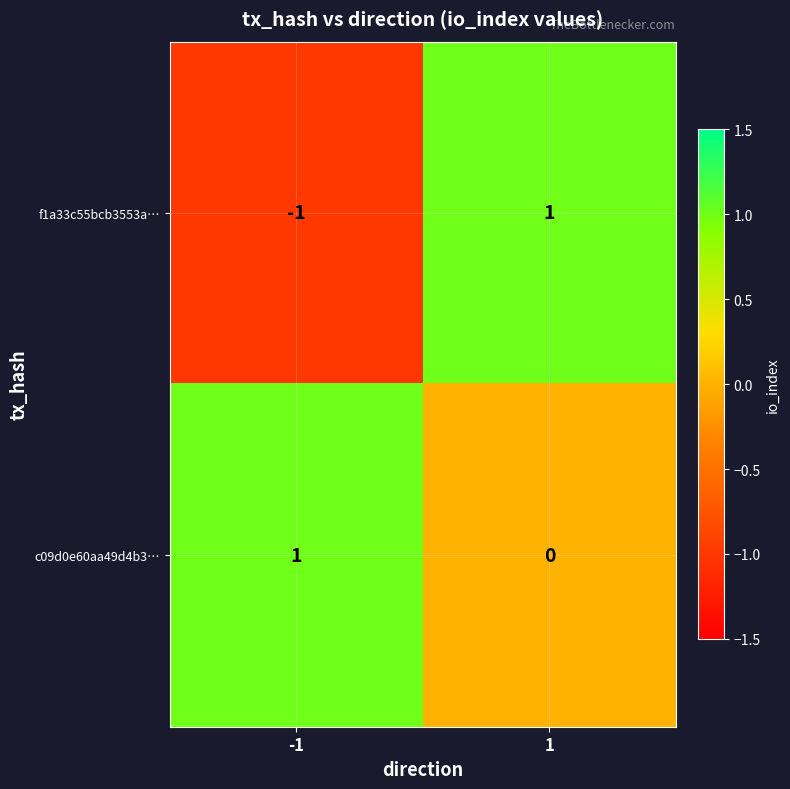

The f1a33c55bcb3553a… series shows -2 at -1. True or false?

False